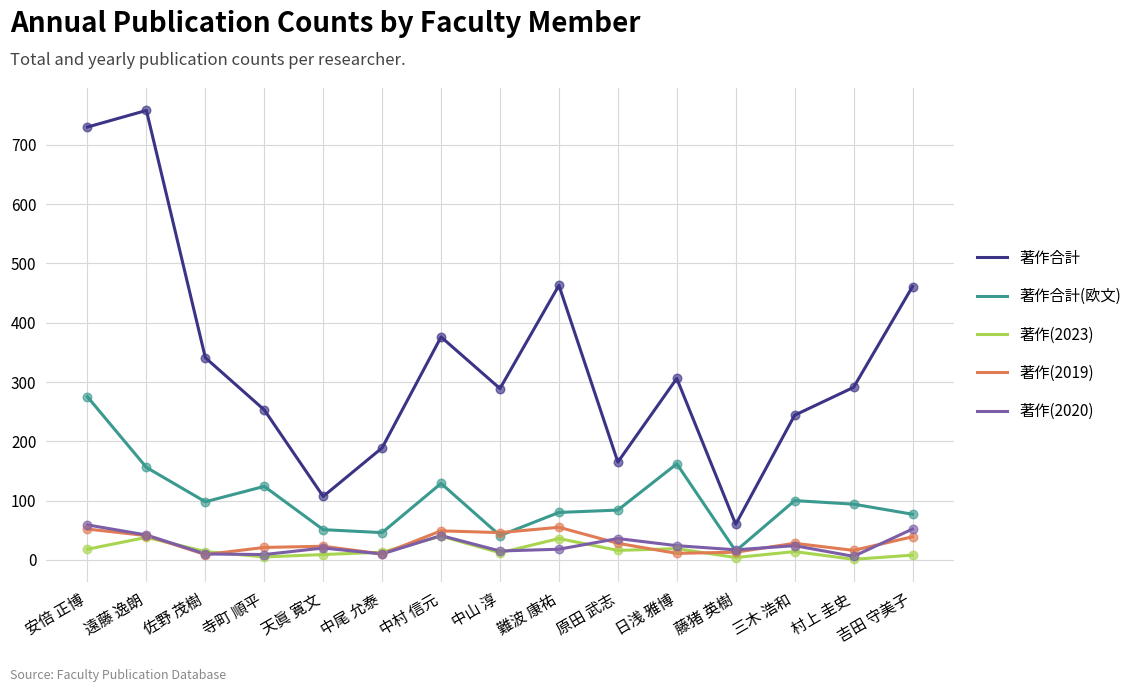

Is the value of 著作(2019) at 中村 信元 greater than the value of 著作(2023) at 中村 信元?

Yes